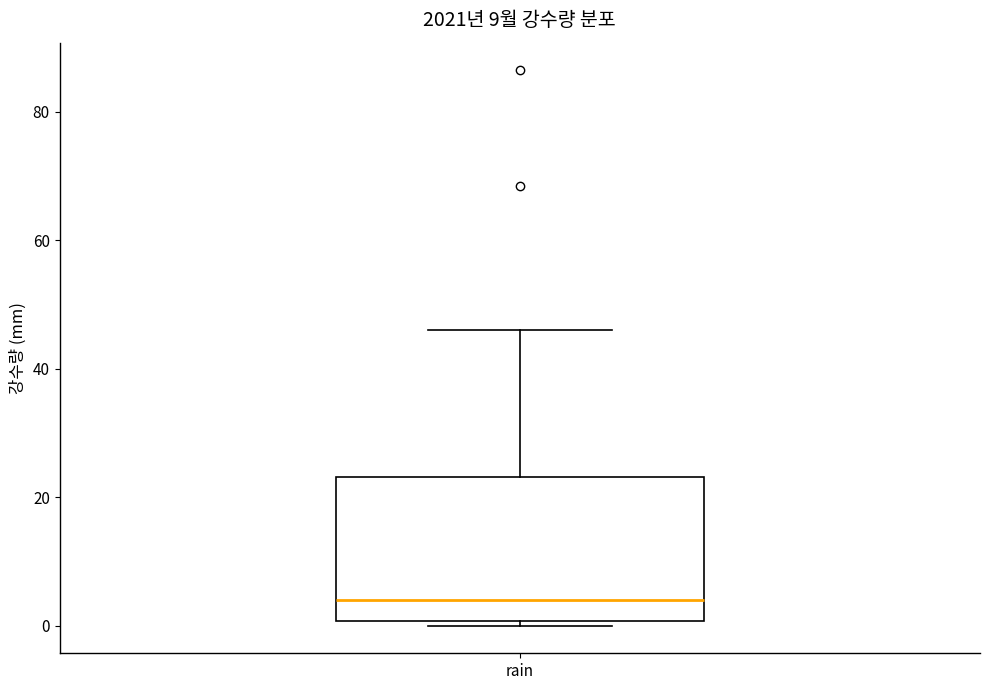

Transcribe this box plot: give where the median line is, the range the box spans, and where the two whiskers end, as read against the y-axis. The values are not printed on the chart, so give them approximately, as read against the axis.

median 4, box 0 to 24, whiskers 0 (just below the box's lower edge) to 46